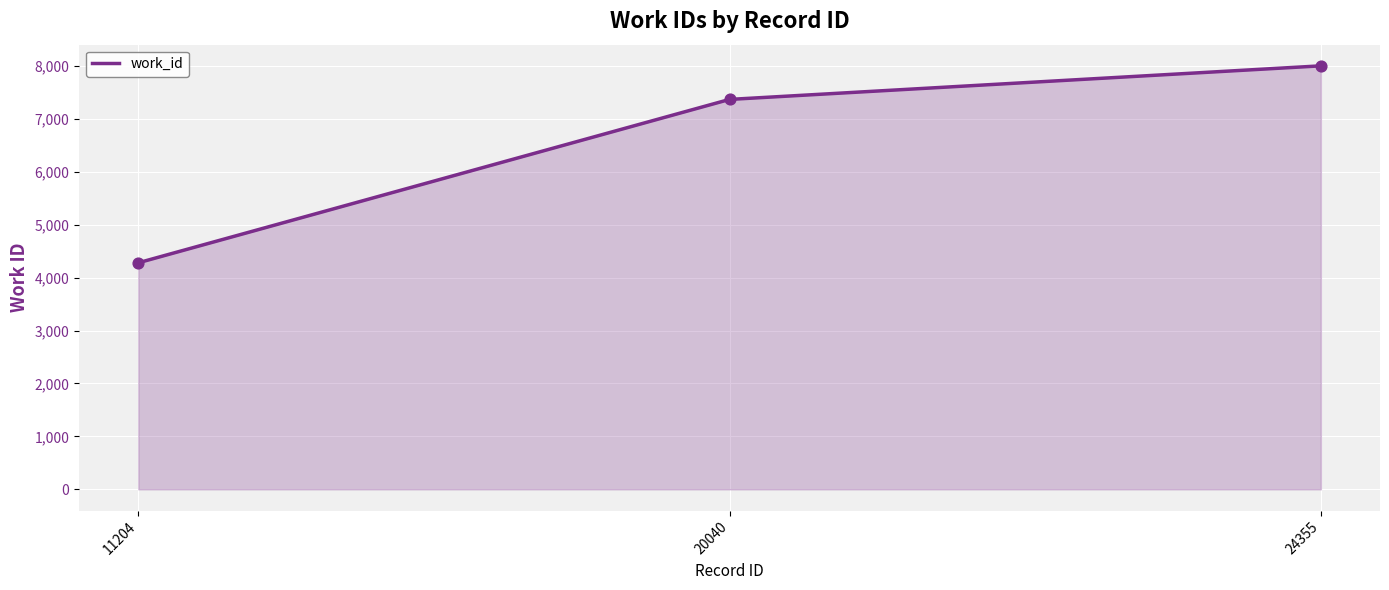

Between 24355 and 20040, which is larger?

24355